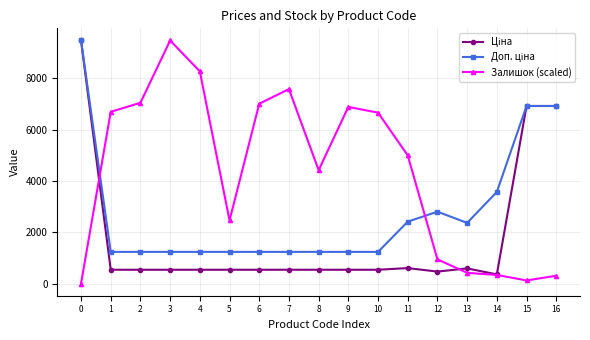

Between 2 and 5, which series saw the biggest shift?

Залишок (scaled)